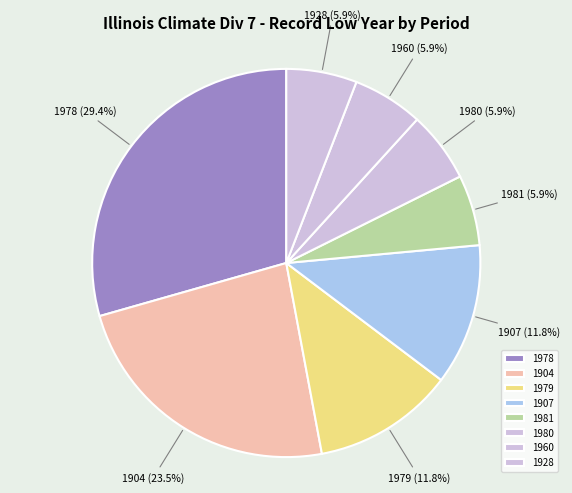

Count the number of slices in the pie.

8